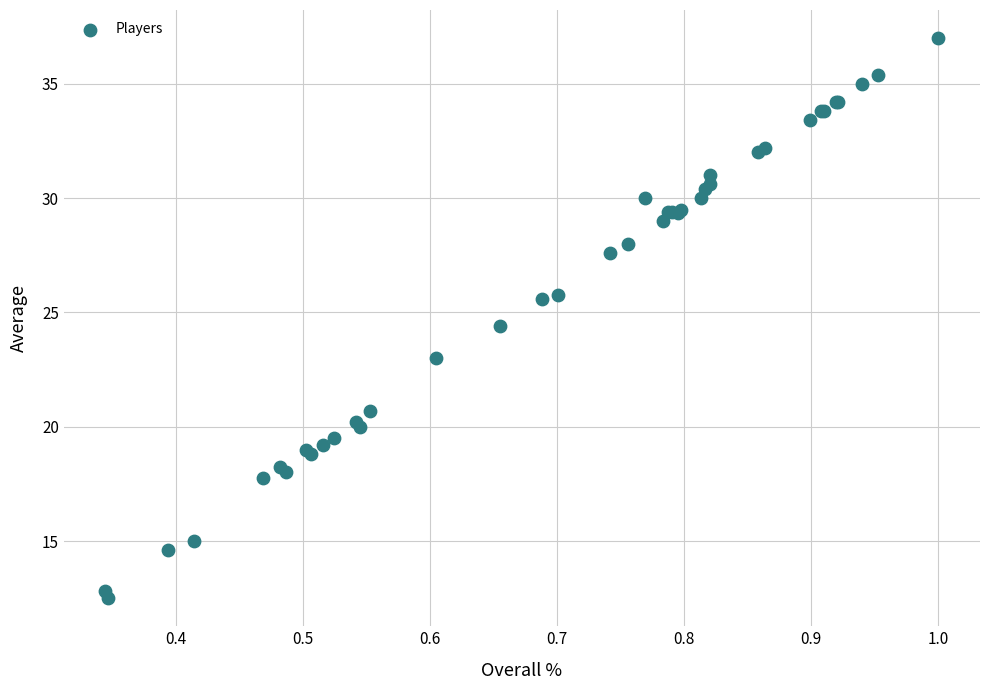

What Y value in the scatter plot is closest to 24?

24.4